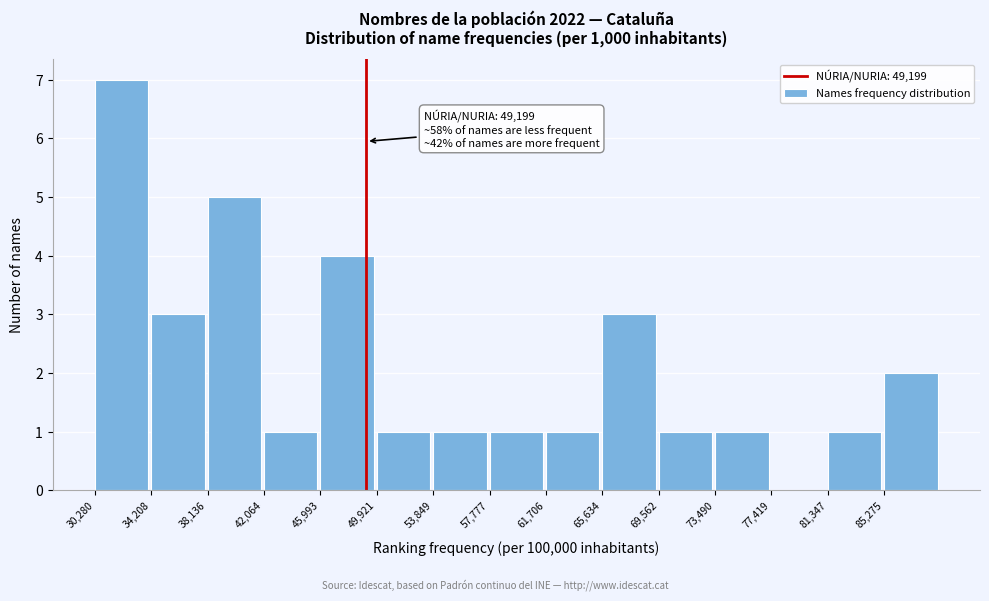

Reading left to right, transcribe all the data shown in this chart.

30,280=7	34,208=3	38,136=5	42,064=1	45,993=4	49,921=1	53,849=1	57,777=1	61,706=1	65,634=3	69,562=1	73,490=1	77,419=0	81,347=1	85,275=2